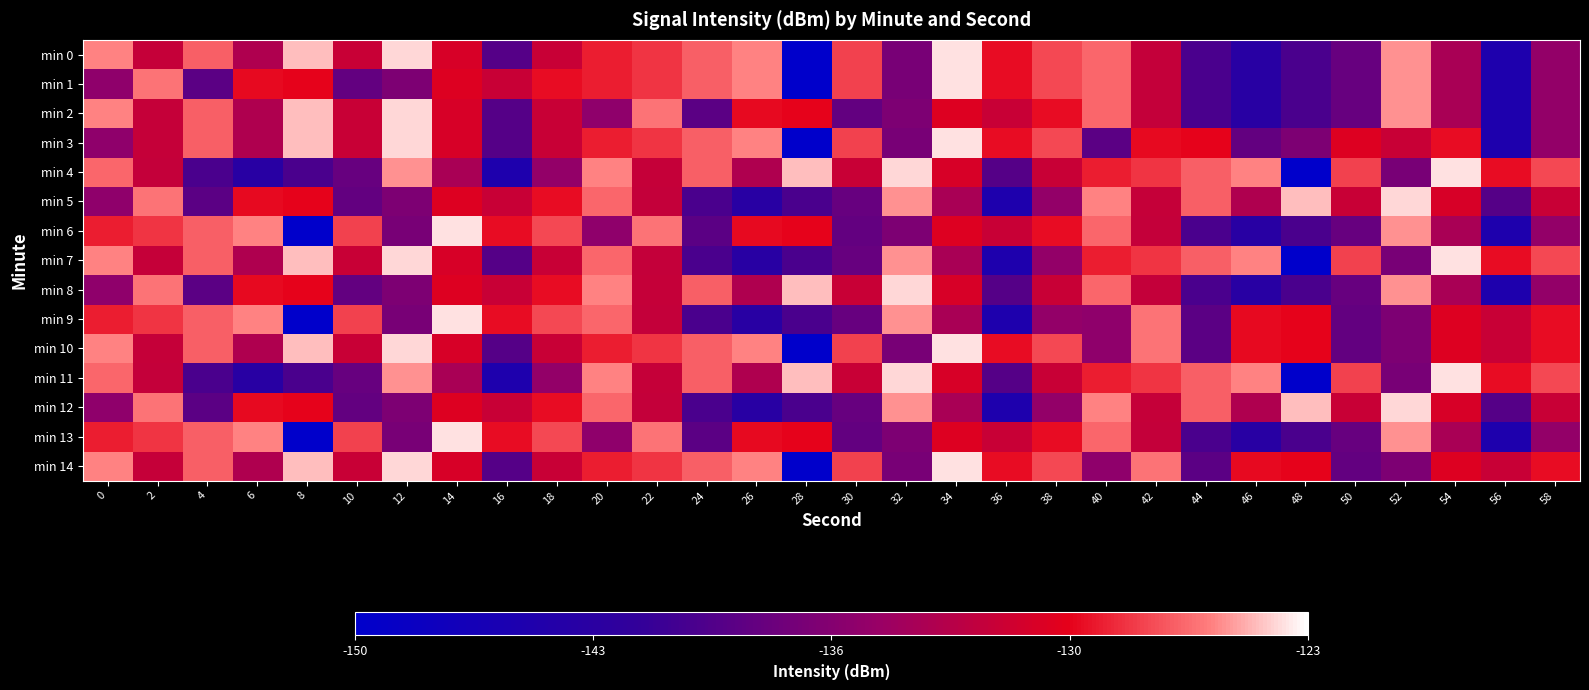

Which category has the lowest value across all series?

28